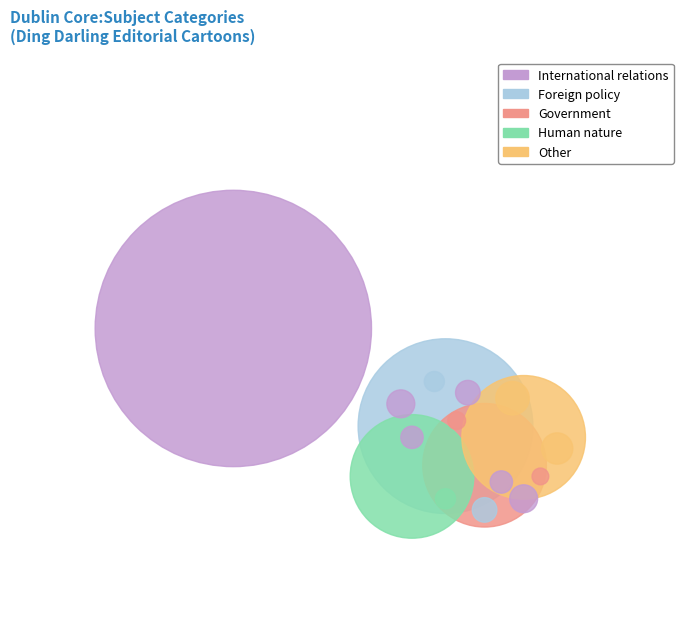

Is there a majority slice in this chart?

No